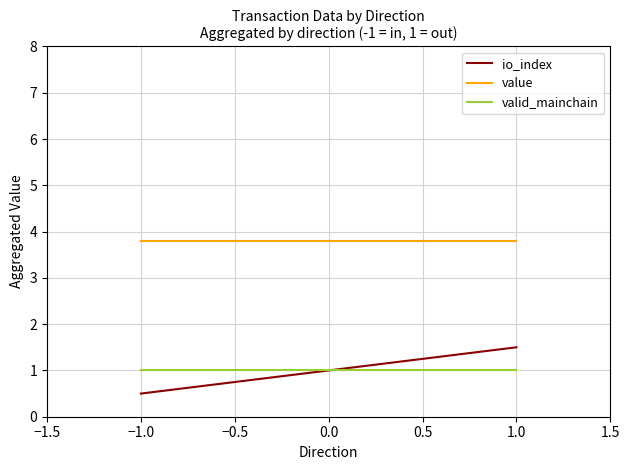

Is it true that value equals 3.8 at 1.0?

True